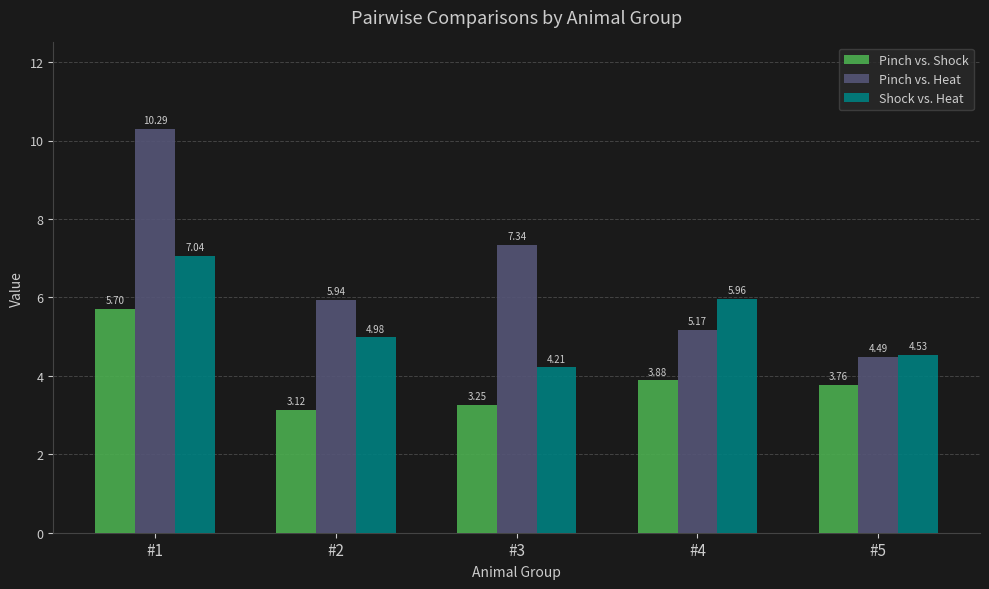

What is the difference between the maximum and minimum values in the Shock vs. Heat series?

2.8